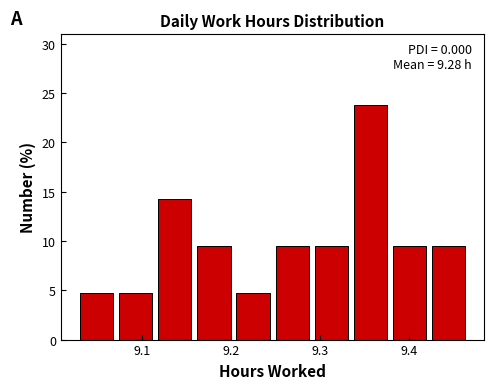

Over which range of the x-axis is the bar tallest?

9.338 to 9.382